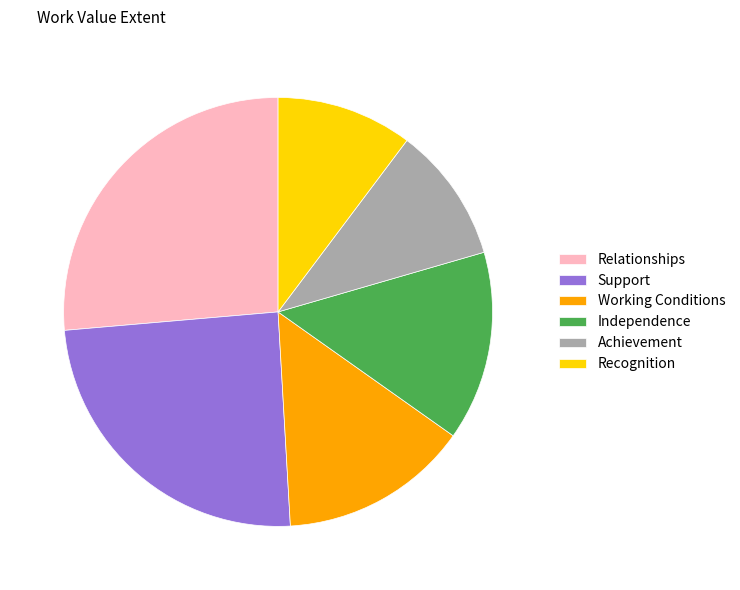

True or false: Achievement accounts for 10% of the total.

True